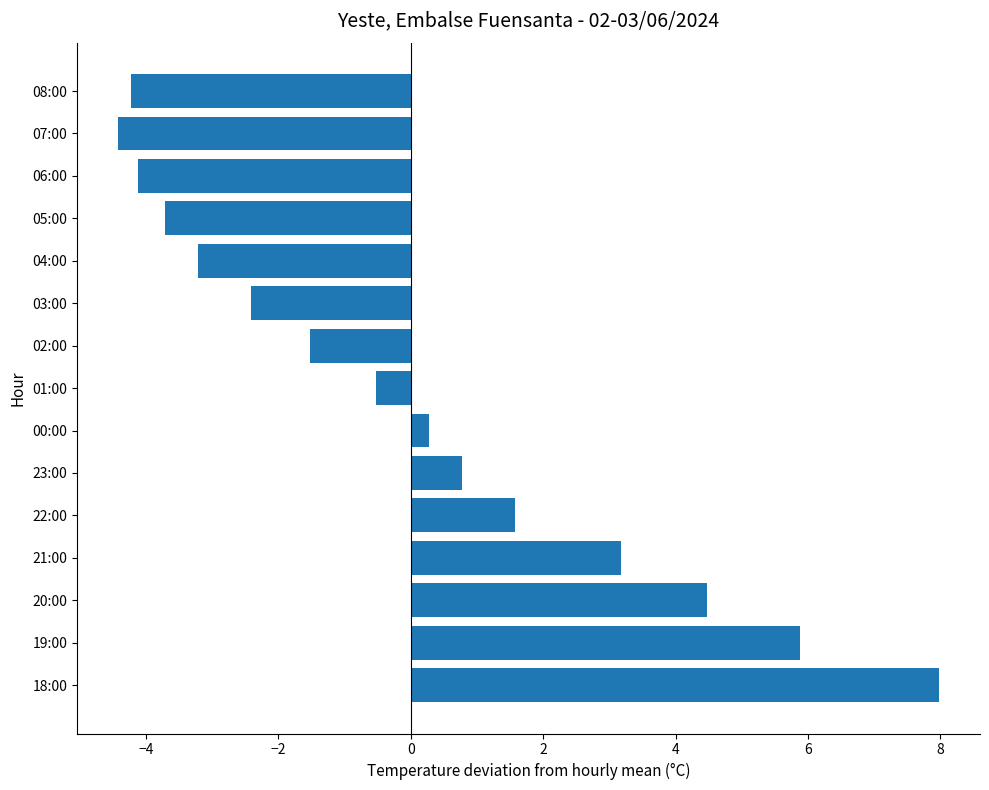

Where is the data nearest to the value 1?

23:00